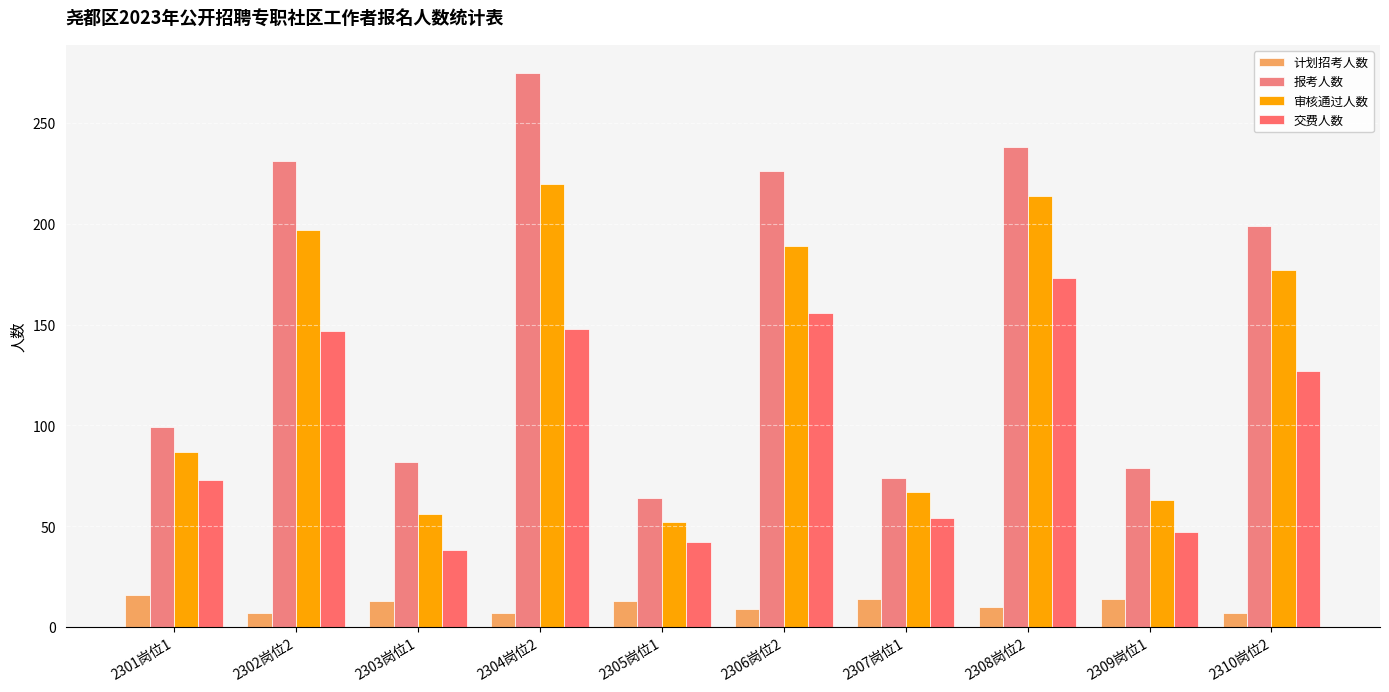

Which series has the largest total across all categories?

报考人数